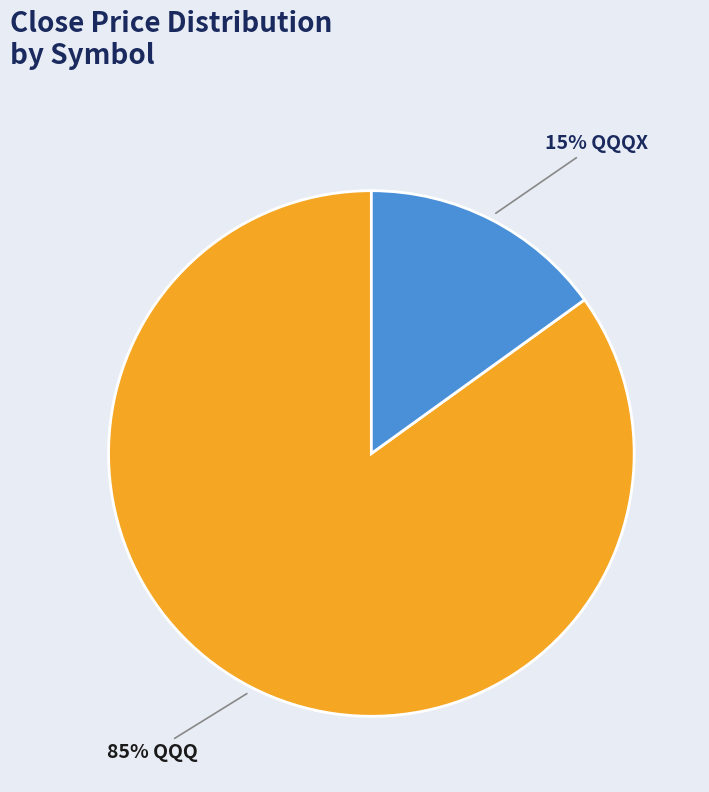

To the nearest percent, what is the average slice percentage?

50%